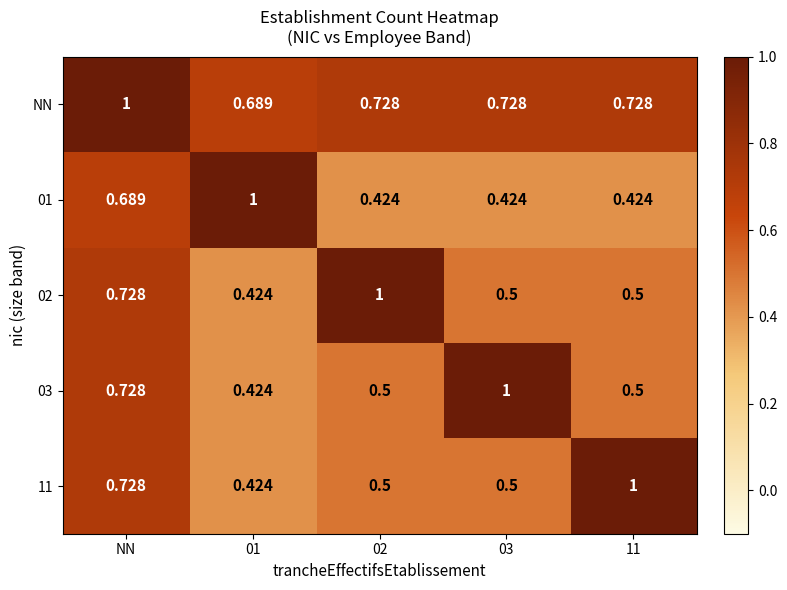

Which series has the largest total across all categories?

NN